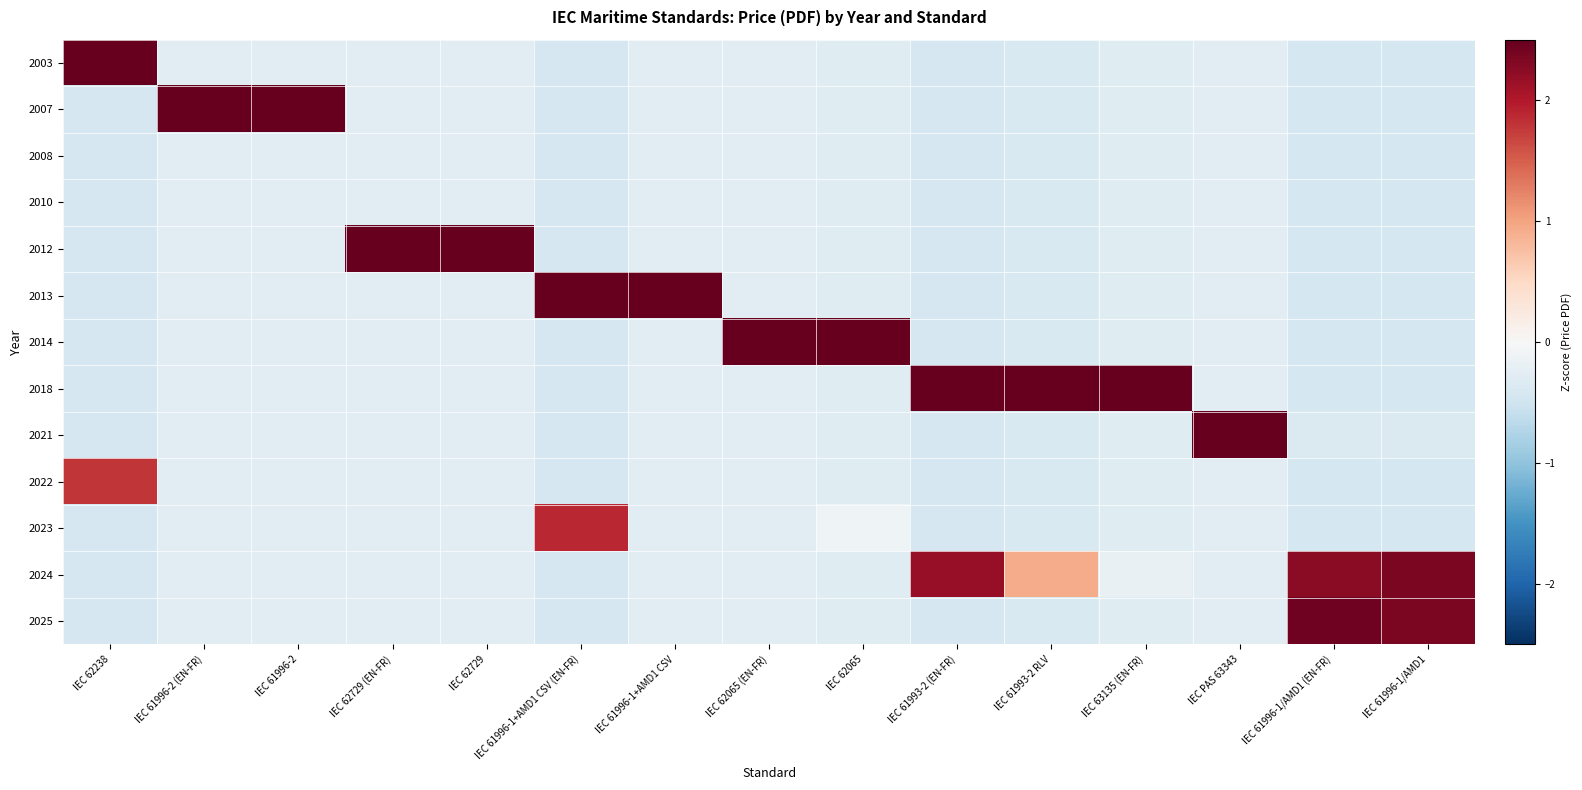

List the series in order of their peak value, lowest first.

2008, 2010, 2022, 2023, 2024, 2025, 2003, 2018, 2021, 2013, 2012, 2014, 2007